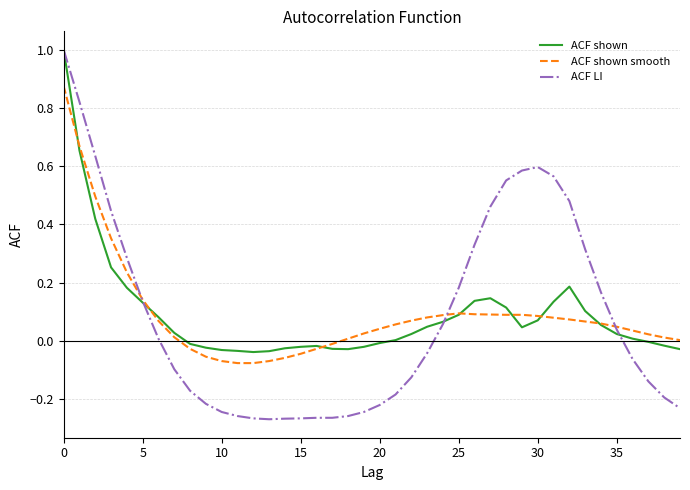

Which series has the largest range (max minus min)?

ACF LI